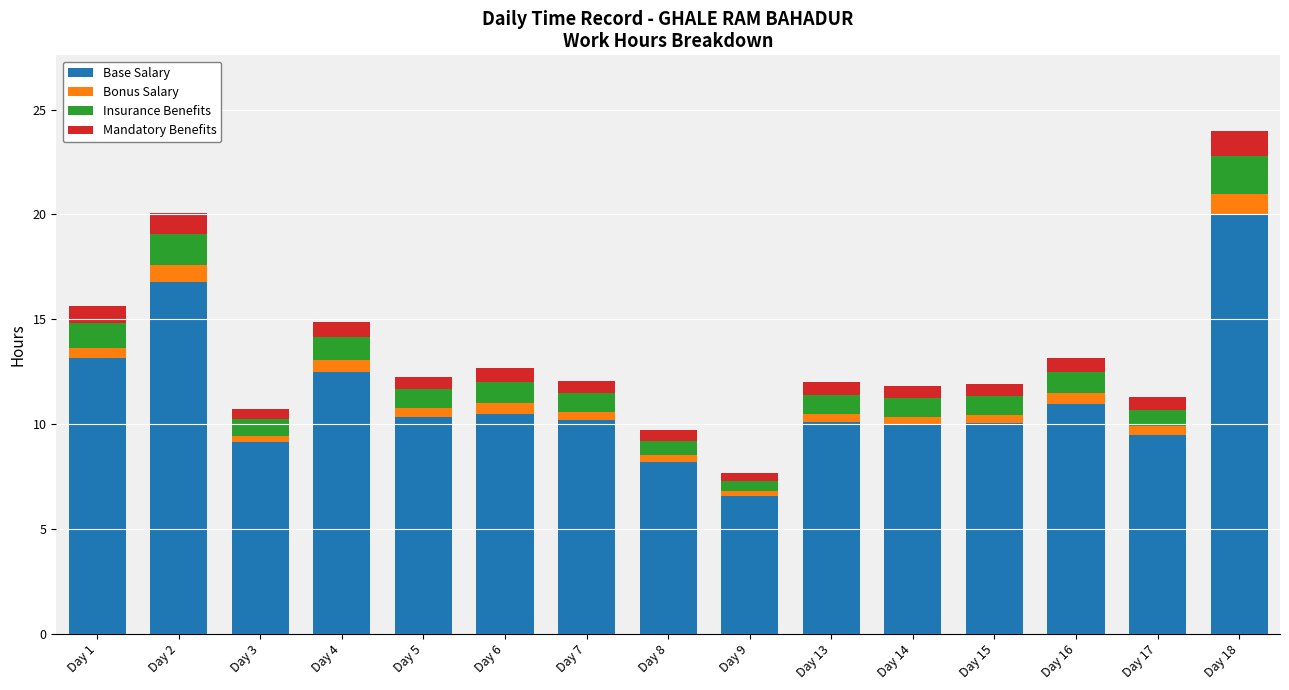

What is the total value across all series at Day 2?

20.1